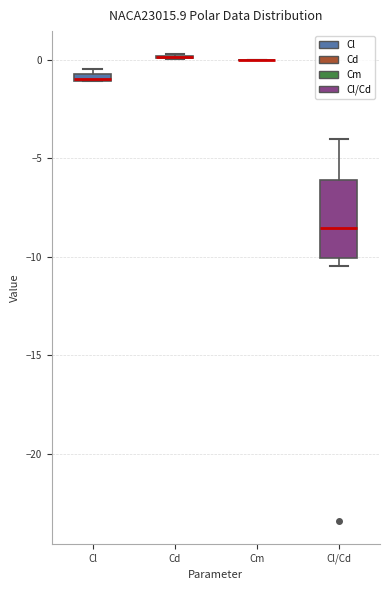

Comparing the boxes themselves (not the whiskers), which one is the tallest?

Cl/Cd